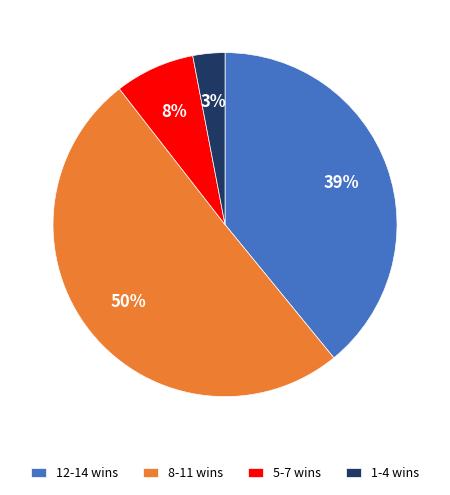

How many segments does this pie chart have?

4